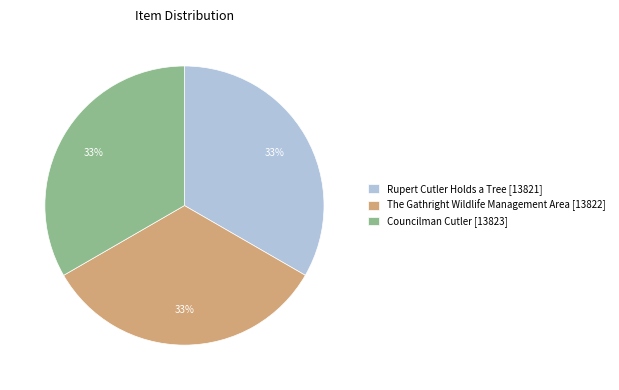

Is there a majority slice in this chart?

No